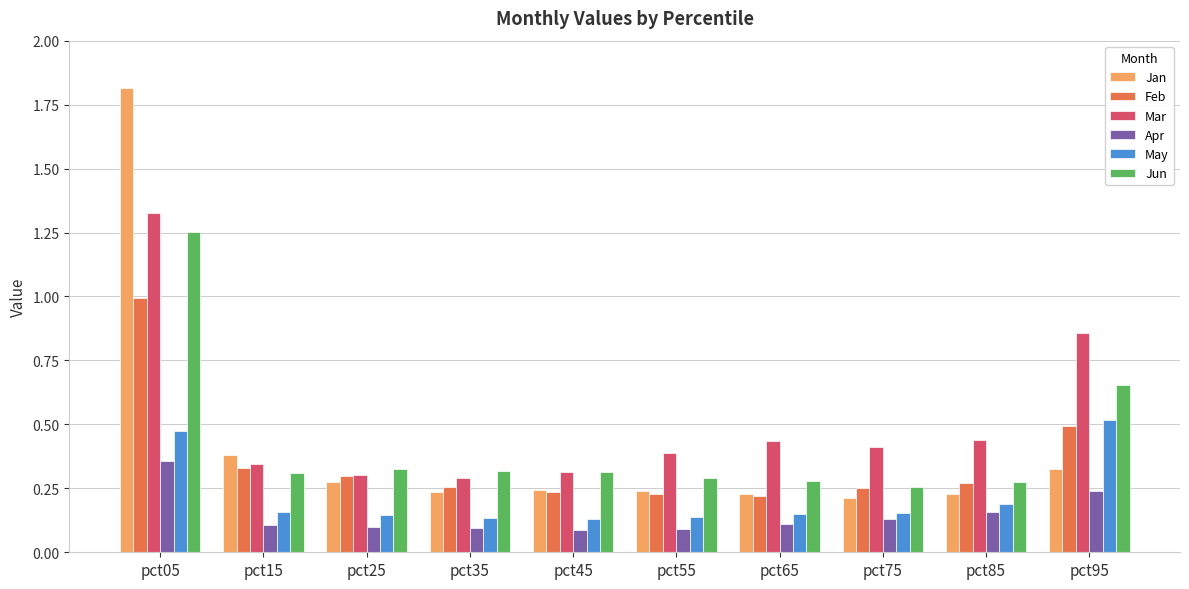

The Feb series shows 0.2 at pct65. True or false?

True